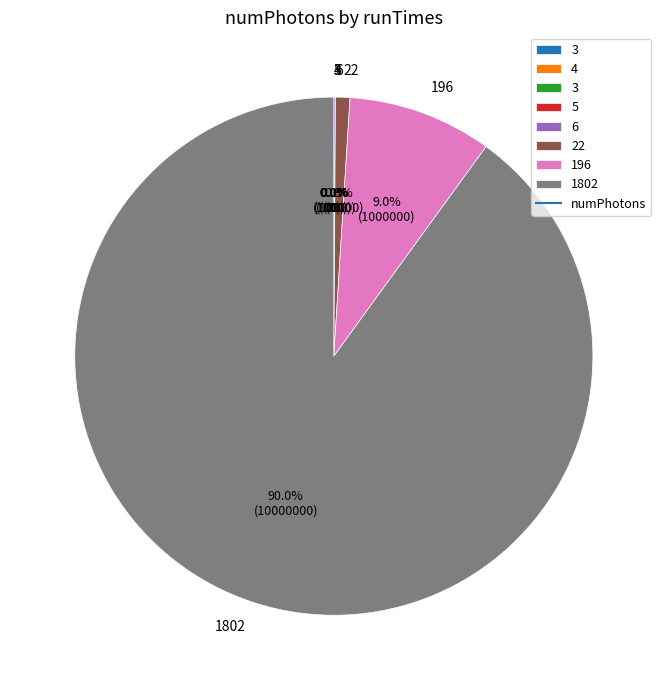

Is there any slice that represents more than half of the pie?

Yes